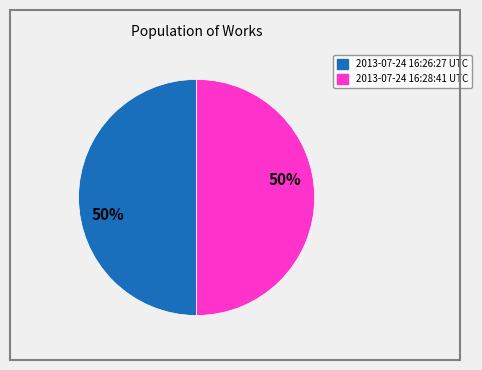

The 2013-07-24 16:28:41 UTC slice represents 50% of the pie. True or false?

True